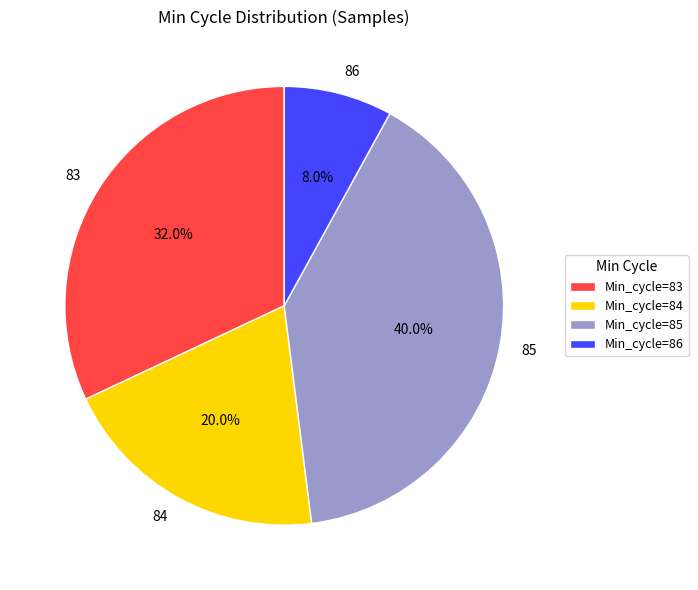

How many slices are in this pie chart?

4